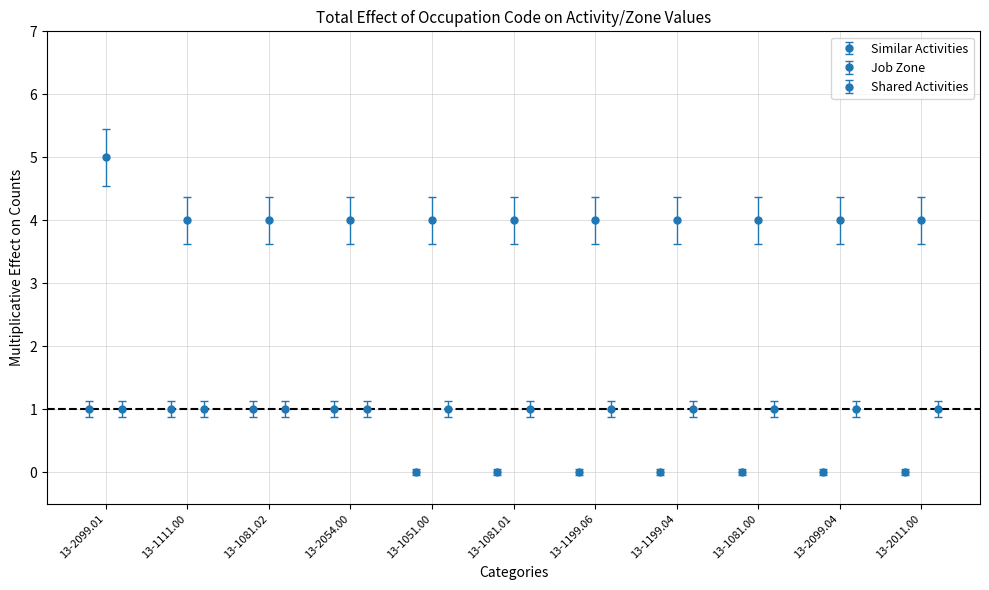

Count the number of categories in the chart.

11